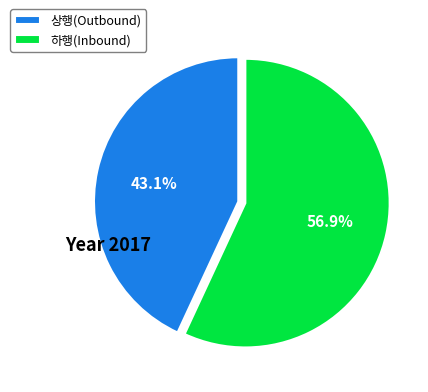

What percentage do 하행(Inbound) and 상행(Outbound) together represent?

100.0%